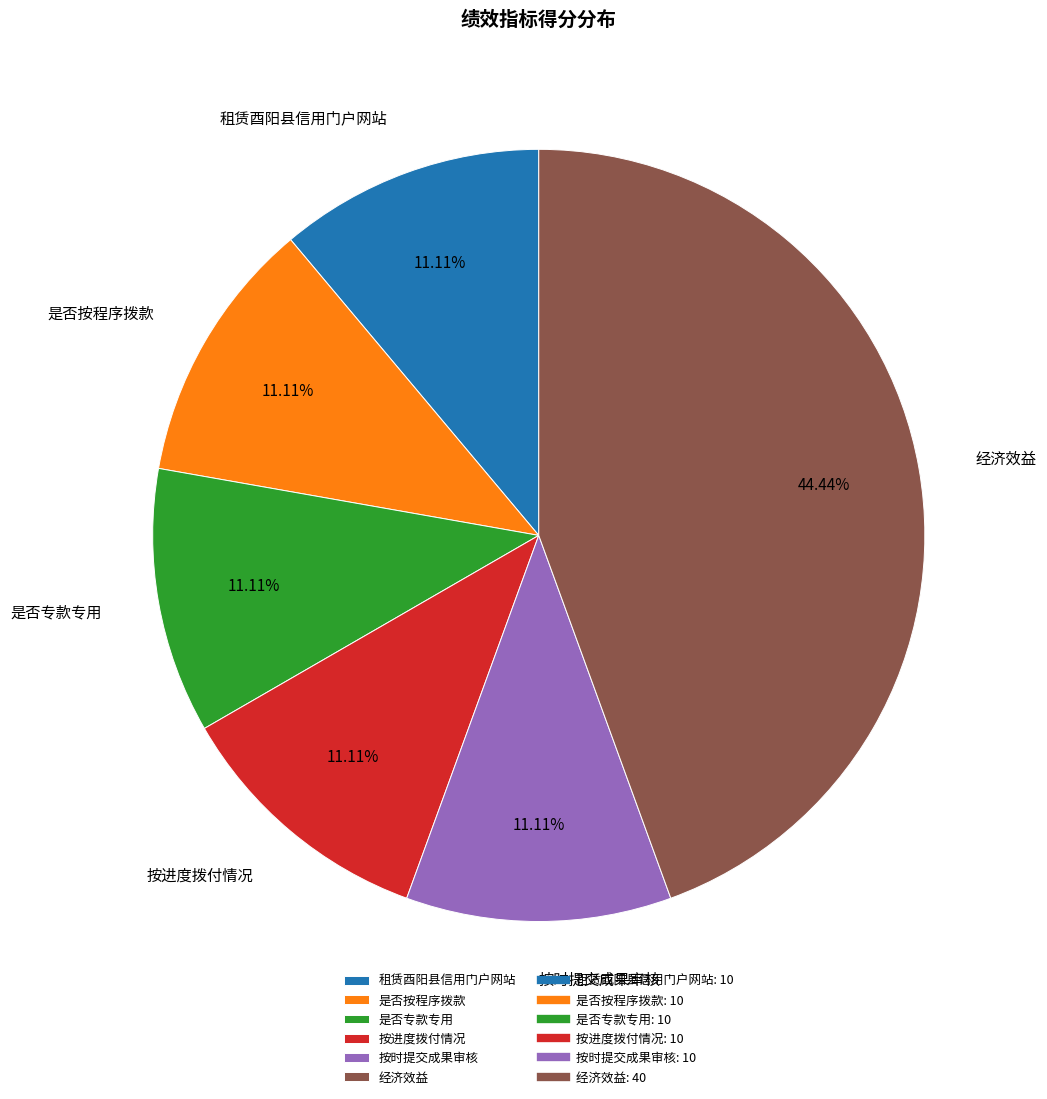

Is it true that 租赁酉阳县信用门户网站 is 11% of the pie?

True